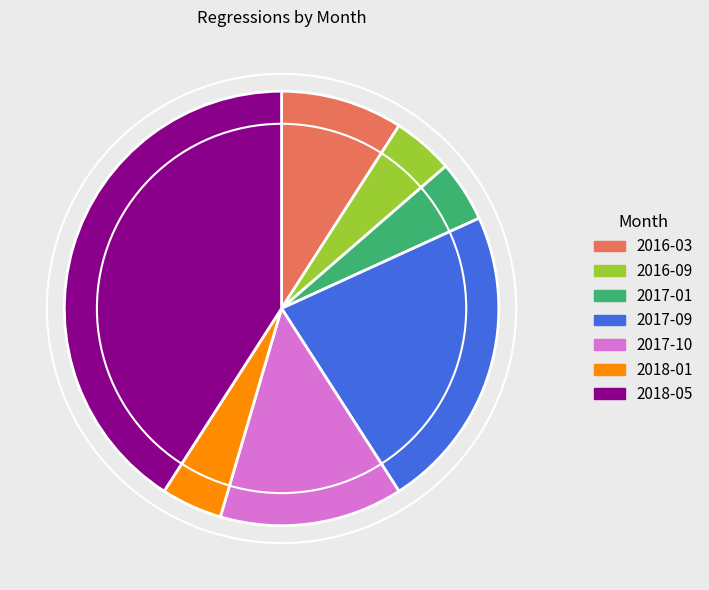

Is it true that 2016-03 is 1% of the pie?

False